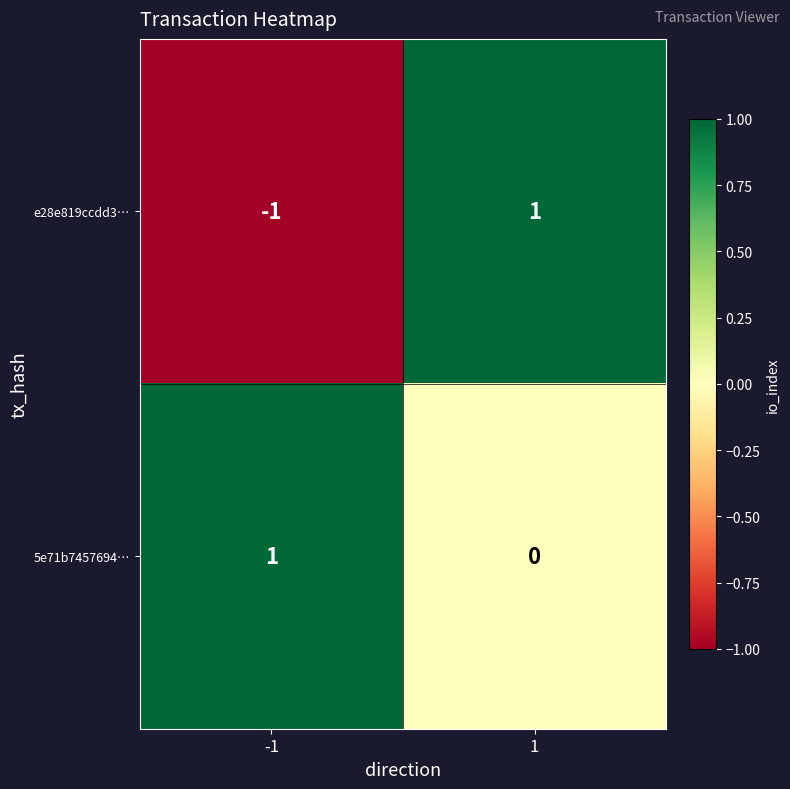

How many data points does each series have?

2